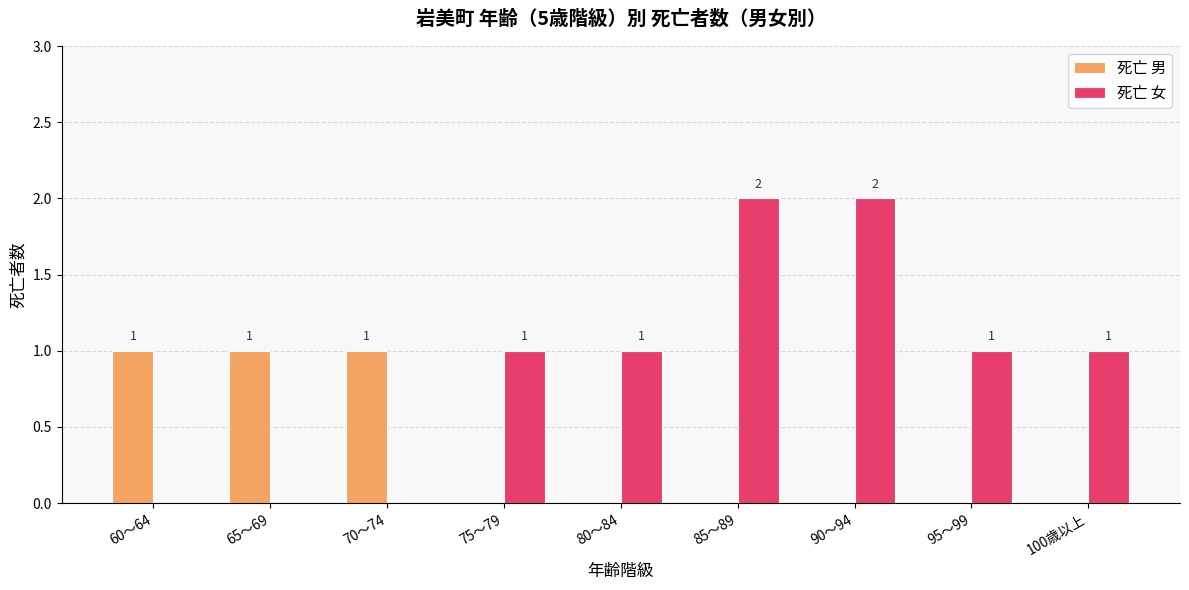

What is the sum of all 死亡 男 values?

3